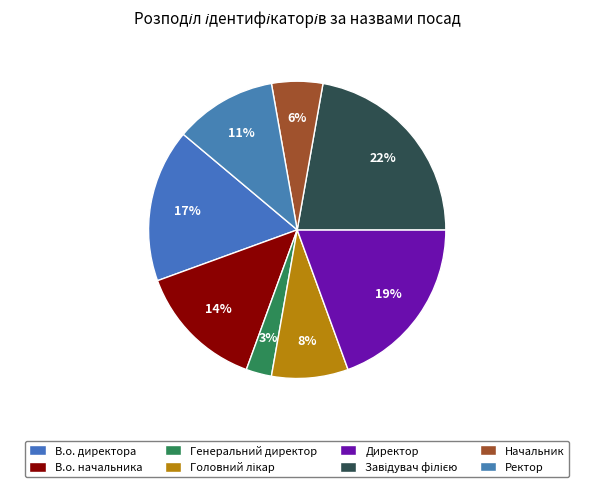

To the nearest percent, what percentage of the pie is В.о. начальника?

14%